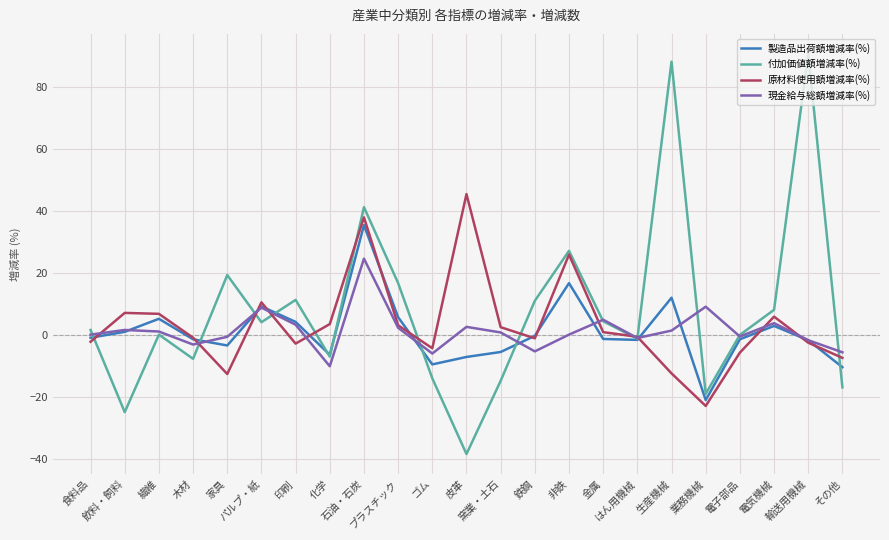

What is the difference between the 原材料使用額増減率(%) values at 繊維 and 輸送用機械?

9.3